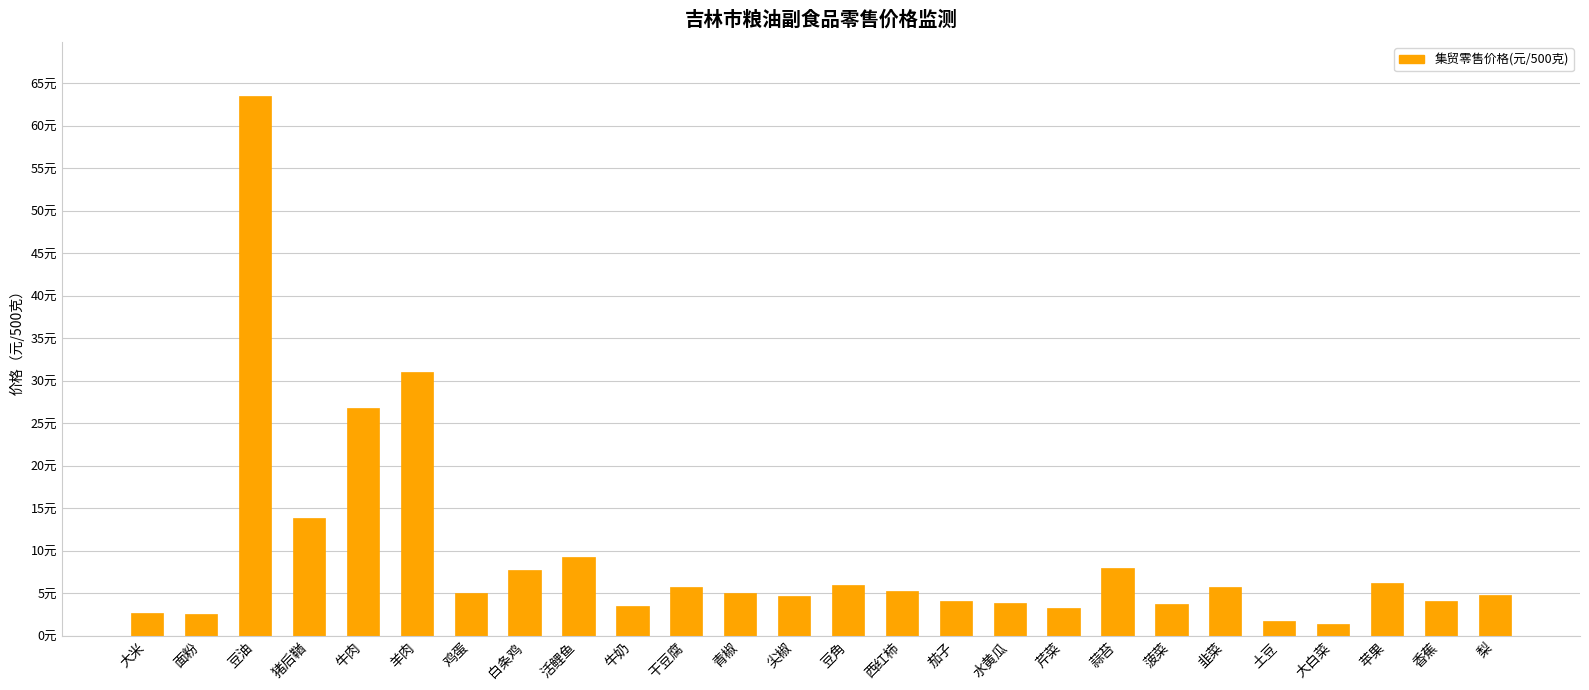

Which has a higher value, 西红柿 or 白条鸡?

白条鸡